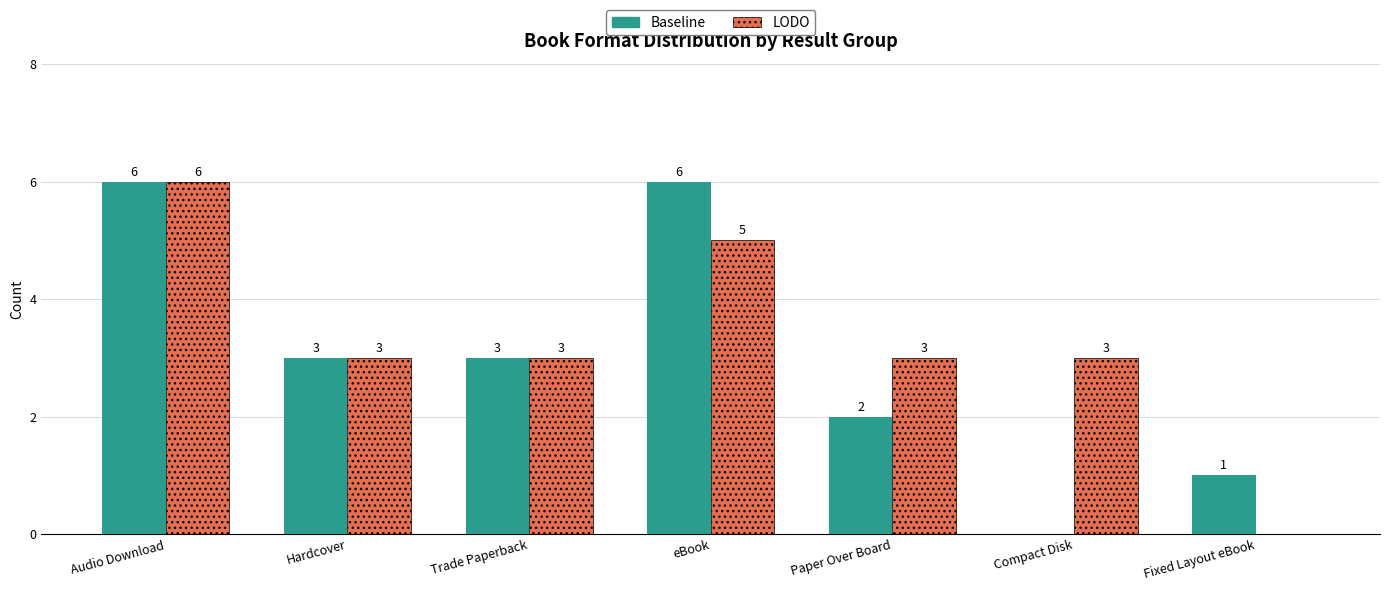

Between Hardcover and eBook, which series saw the biggest shift?

Baseline